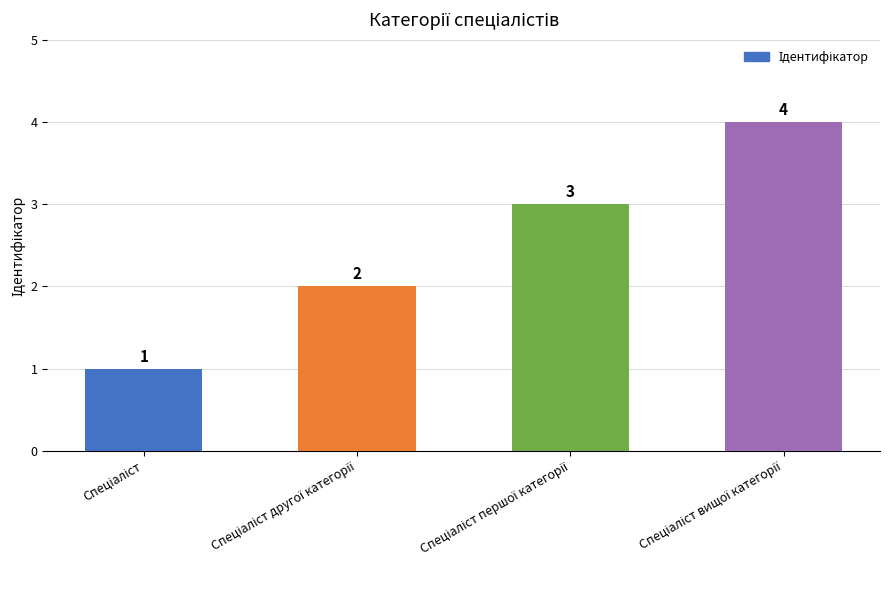

What is the sum of all values?

10